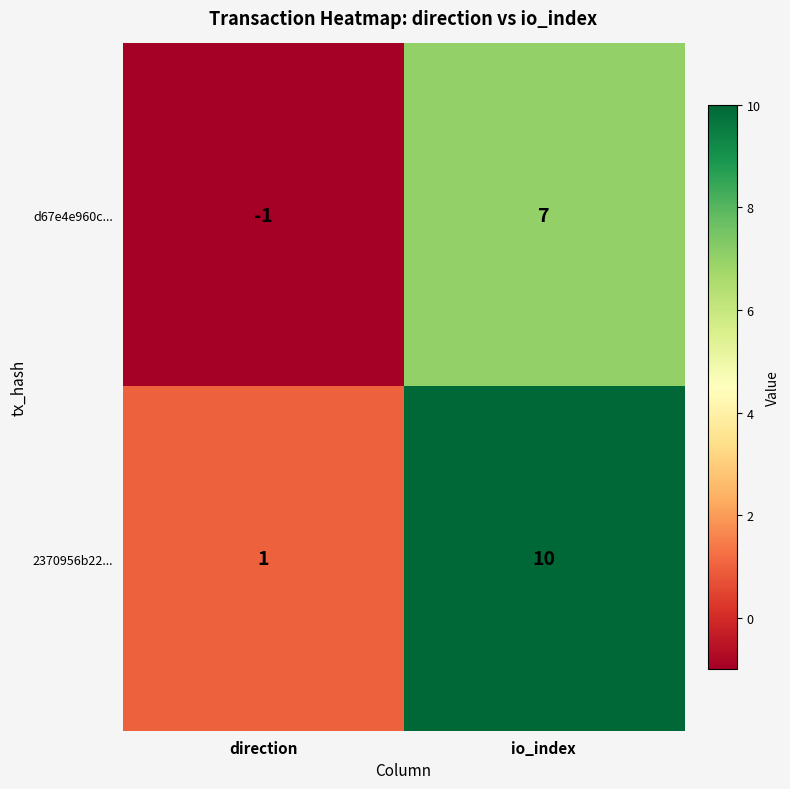

The d67e4e960c... series shows 3 at io_index. True or false?

False